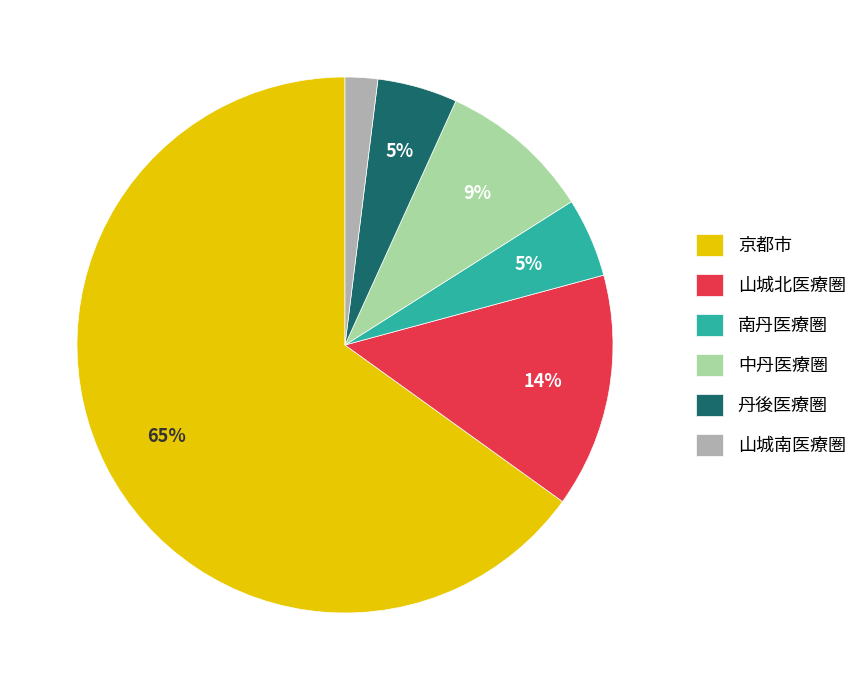

Count the number of slices in the pie.

6